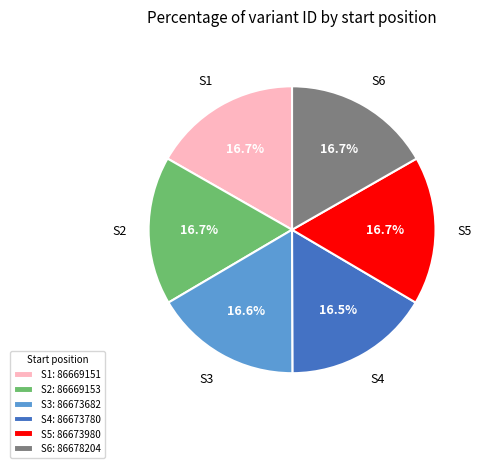

Is there any slice that represents more than half of the pie?

No